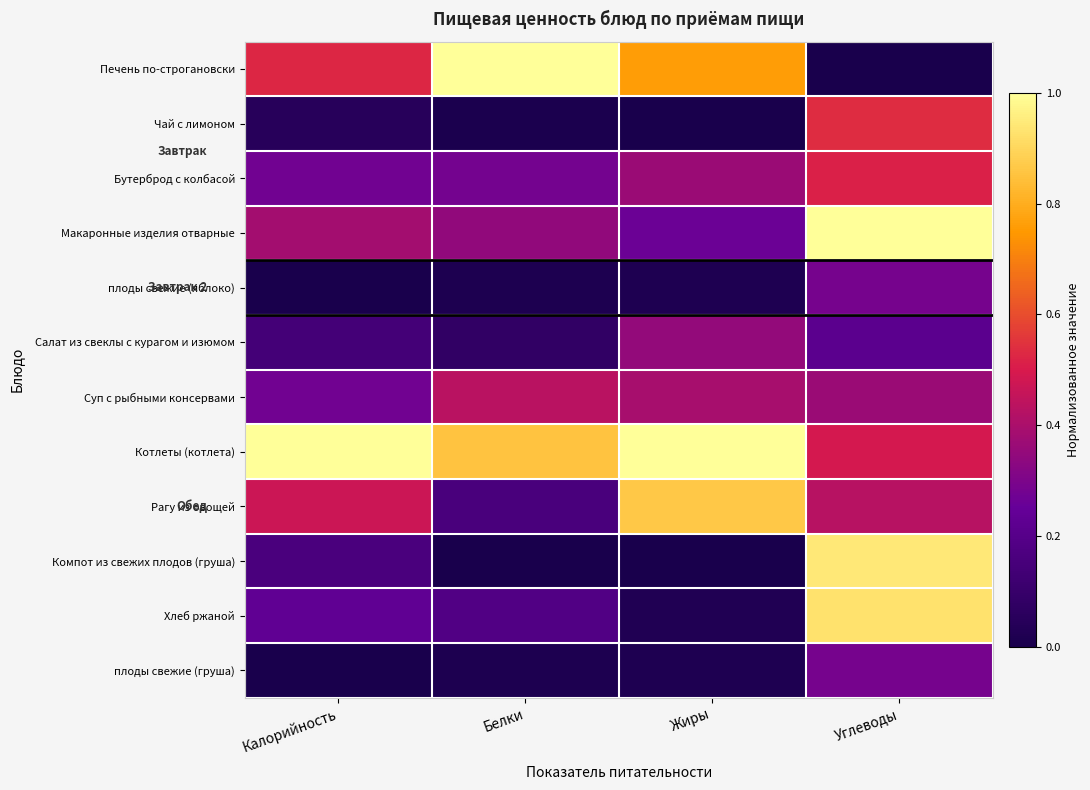

Between Калорийность and Углеводы, which is larger?

Калорийность